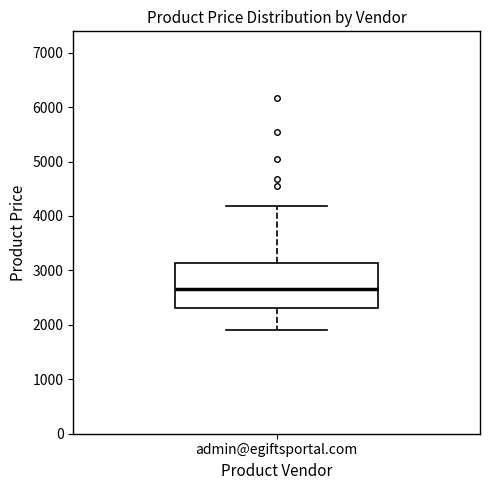

Where does the median line of the box for admin@egiftsportal.com sit on the y-axis? The values are not printed on the chart, so give them approximately, as read against the axis.

2700